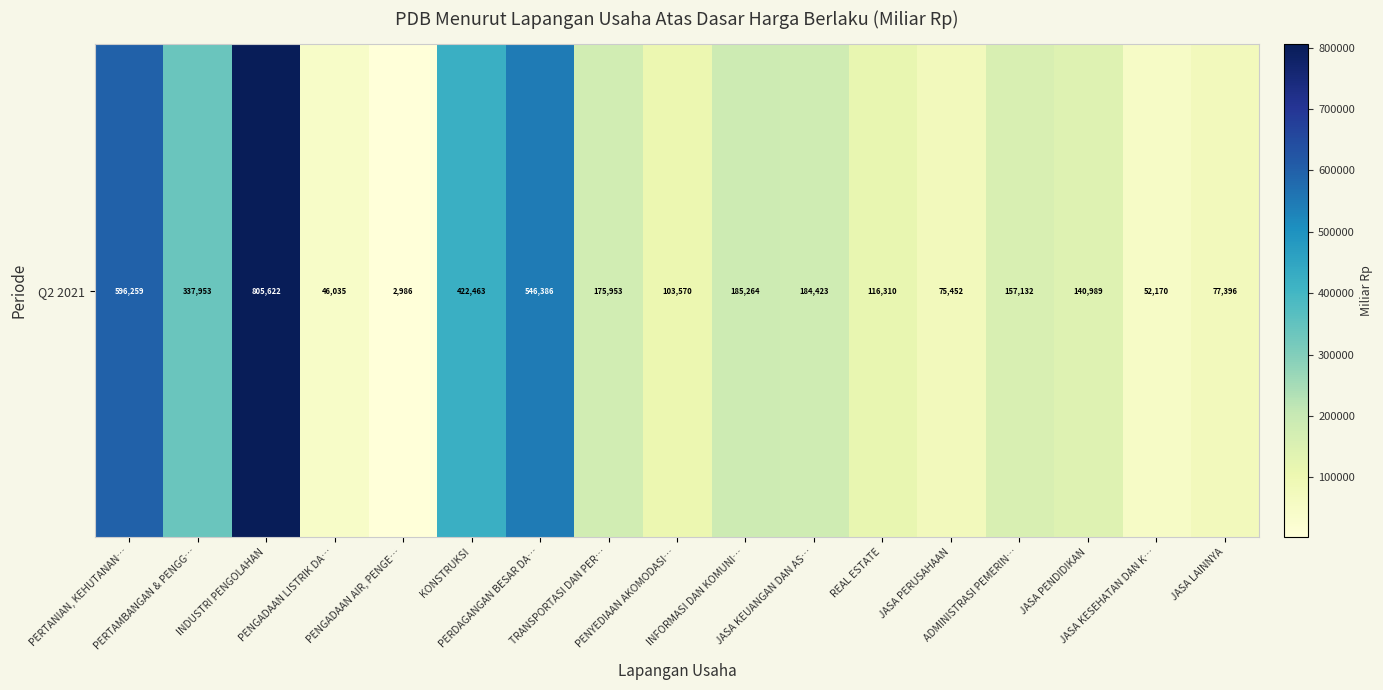

List the labels in order of value, largest first.

INDUSTRI PENGOLAHAN, PERTANIAN, KEHUTANAN…, PERDAGANGAN BESAR DA…, KONSTRUKSI, PERTAMBANGAN & PENGG…, INFORMASI DAN KOMUNI…, JASA KEUANGAN DAN AS…, TRANSPORTASI DAN PER…, ADMINISTRASI PEMERIN…, JASA PENDIDIKAN, REAL ESTATE, PENYEDIAAN AKOMODASI…, JASA LAINNYA, JASA PERUSAHAAN, JASA KESEHATAN DAN K…, PENGADAAN LISTRIK DA…, PENGADAAN AIR, PENGE…